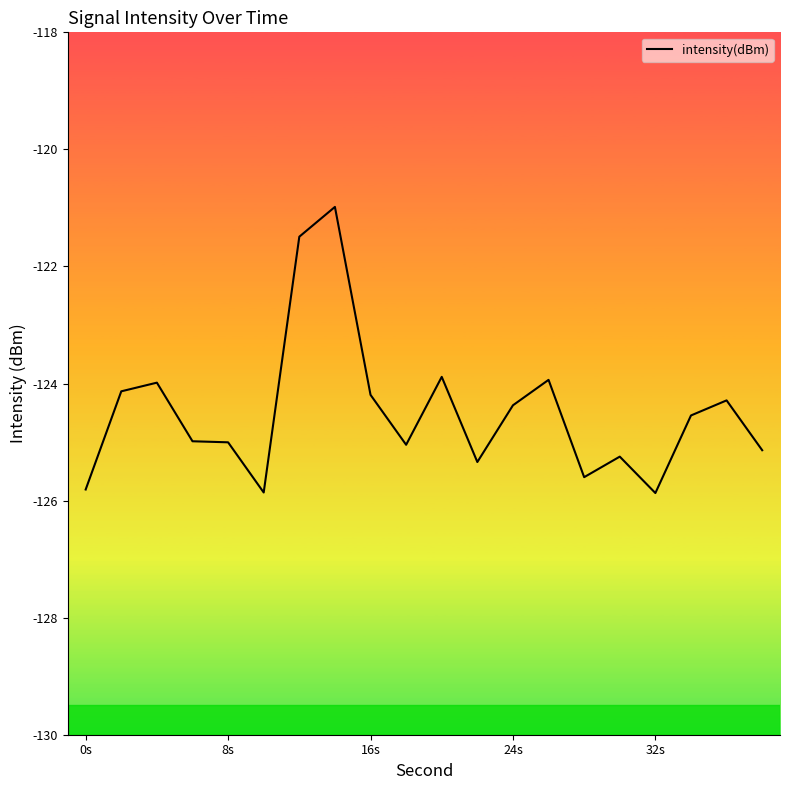

What is the smallest value displayed?

-125.9